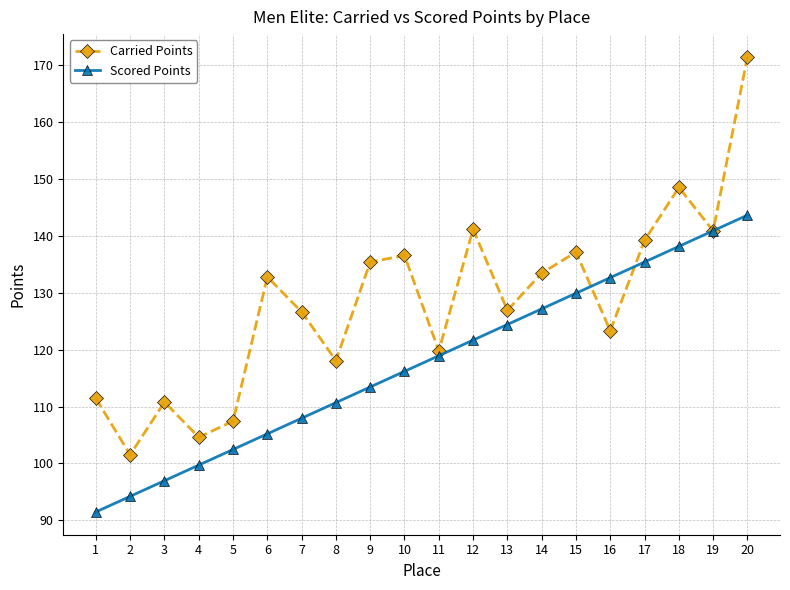

Which series ends up on top after the final intersection of Carried Points and Scored Points?

Carried Points